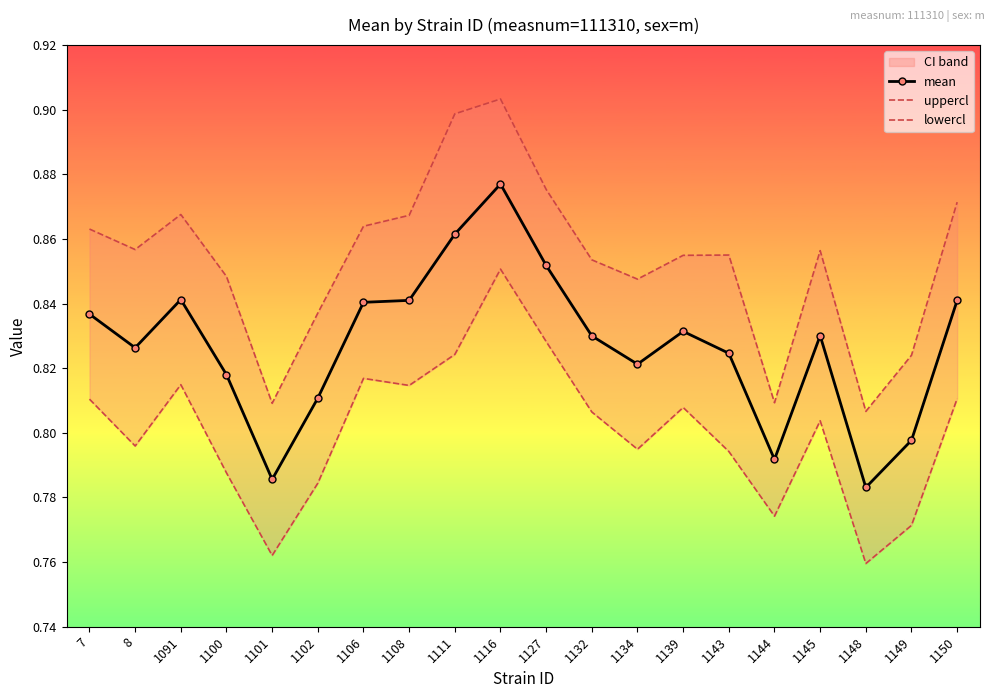

What is the total value across all series at 1149?

2.4